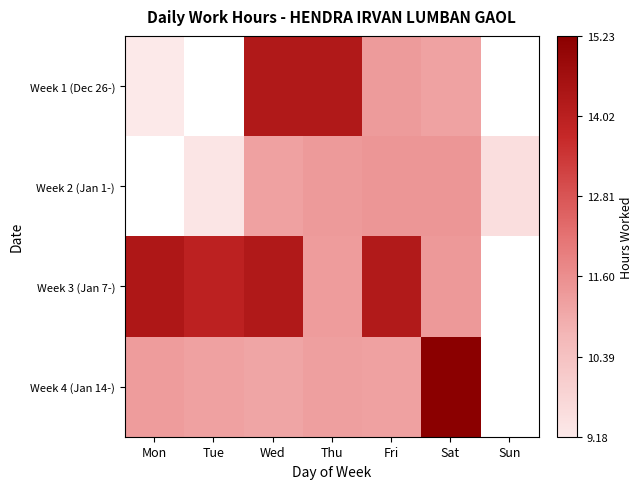

The value of Week 4 (Jan 14-) at Mon is 11.3. True or false?

True